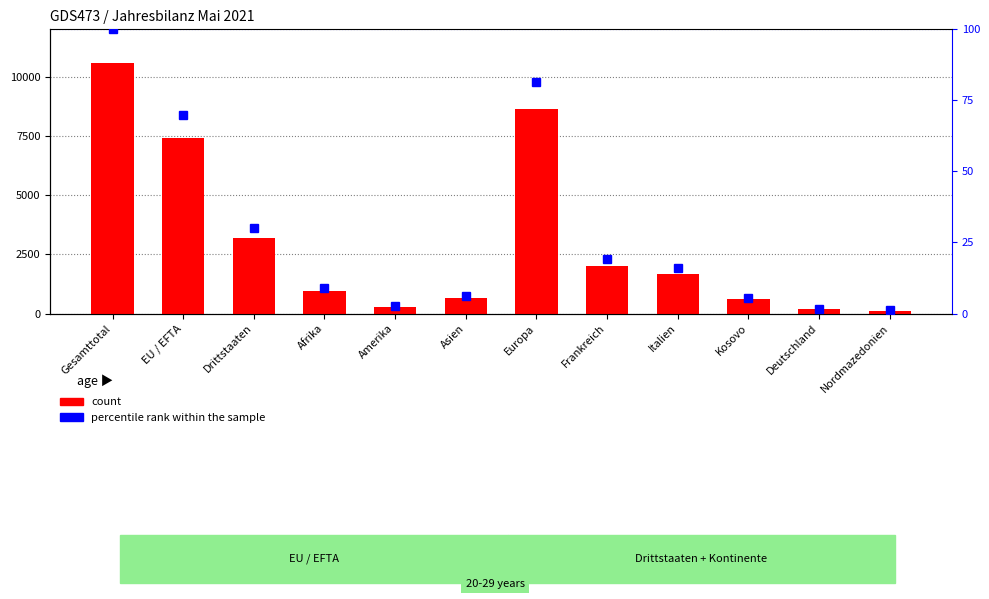

At which label is count closest to 5351?

EU / EFTA